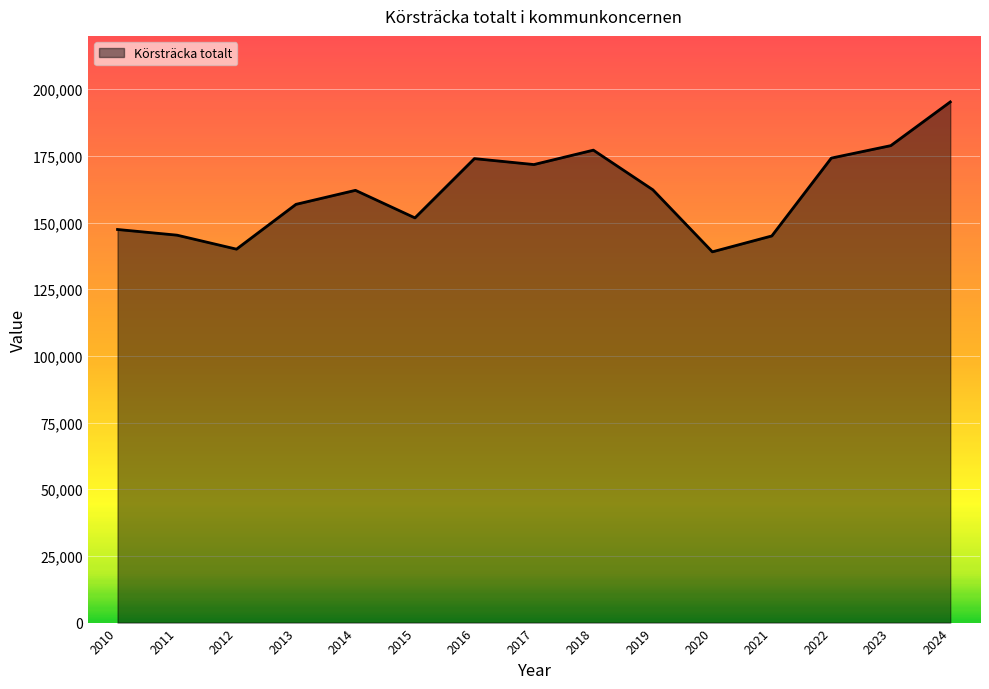

At which category does the data reach its first local peak?

2014